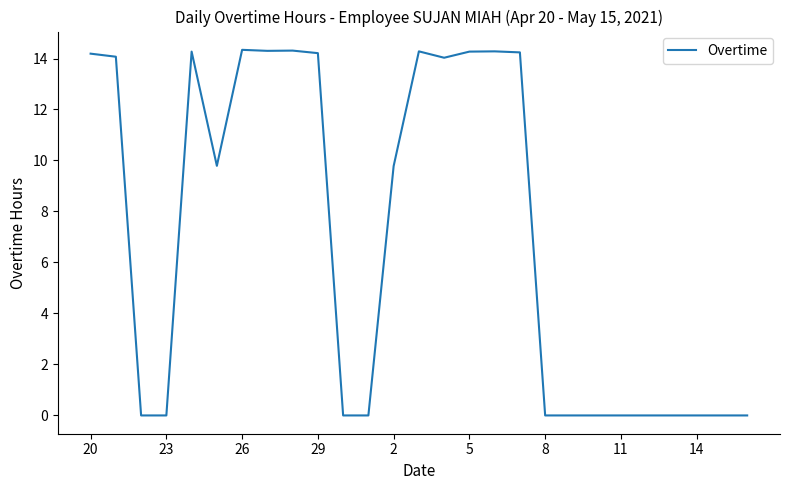

What is the maximum value shown in the chart?

14.3